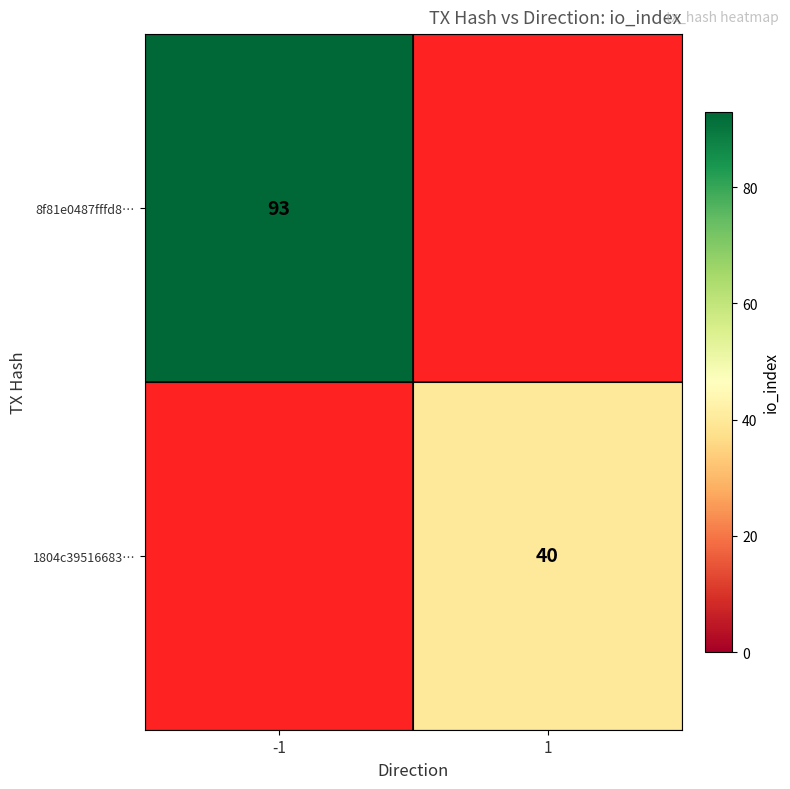

What is the smallest value displayed?

40.0